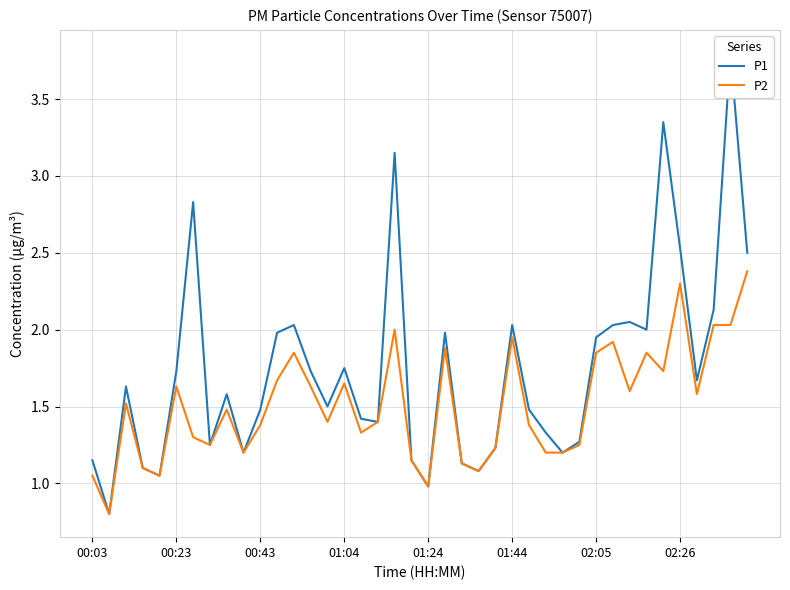

Which category has the highest value across all series?

38